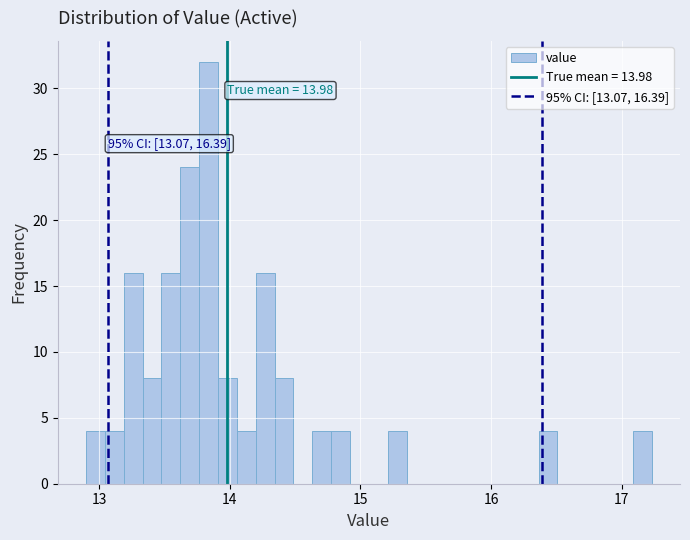

Around what value on the x-axis is the tallest bar? Give the approximate position of its centre, as read against the axis.

13.8